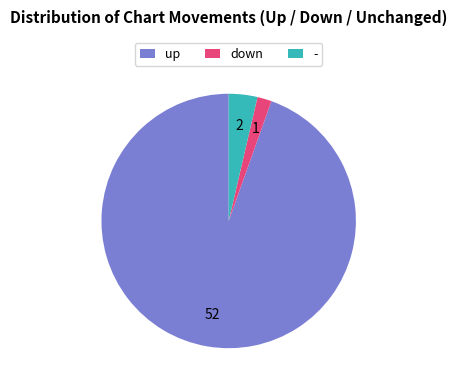

Rank the categories by value from lowest to highest.

down, -, up